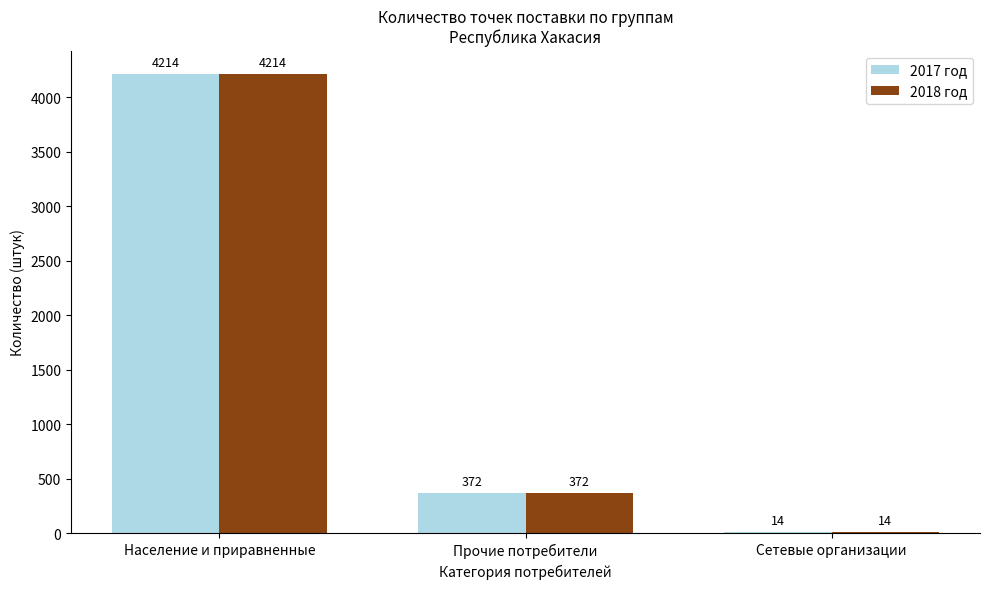

What is the approximate value of 2018 год at Население и приравненные?

4214